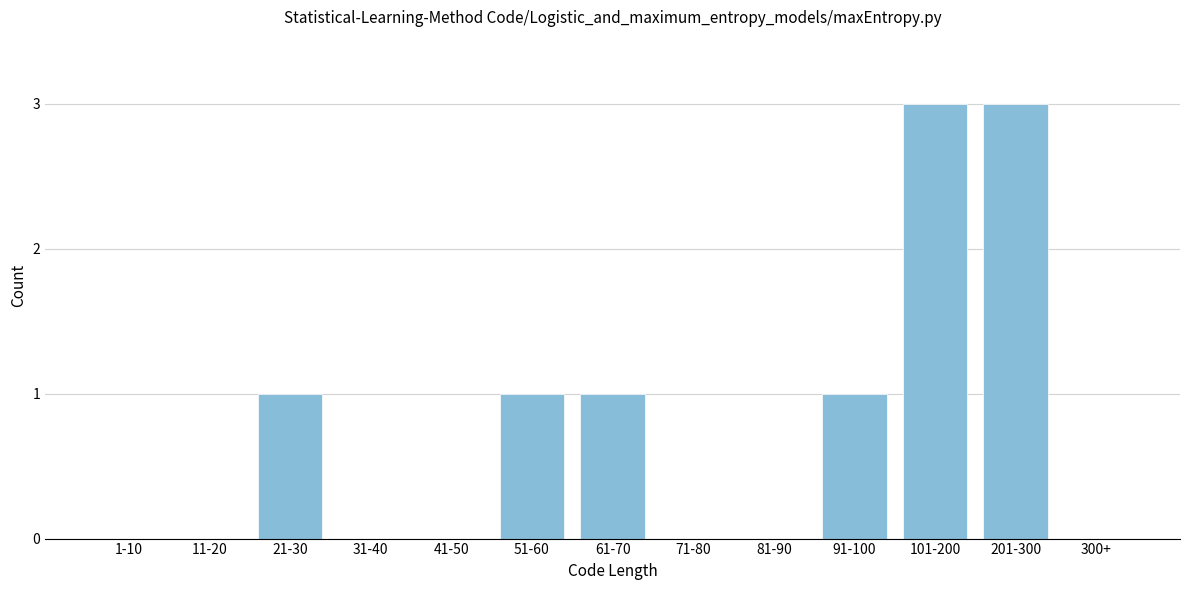

Reading left to right, transcribe all the data shown in this chart.

1-10=0	11-20=0	21-30=1	31-40=0	41-50=0	51-60=1	61-70=1	71-80=0	81-90=0	91-100=1	101-200=3	201-300=3	300+=0